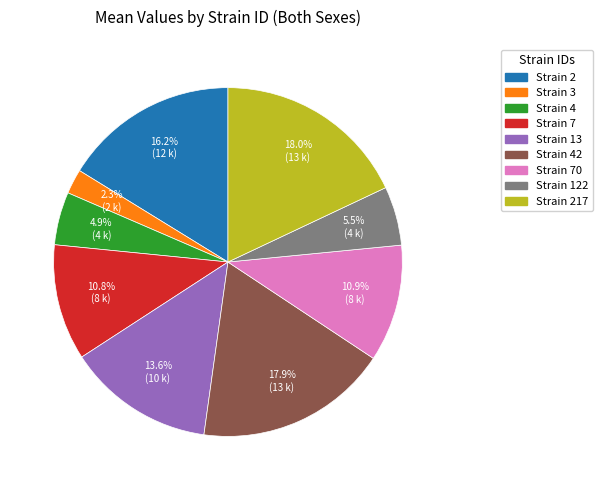

Is there any slice that represents more than half of the pie?

No